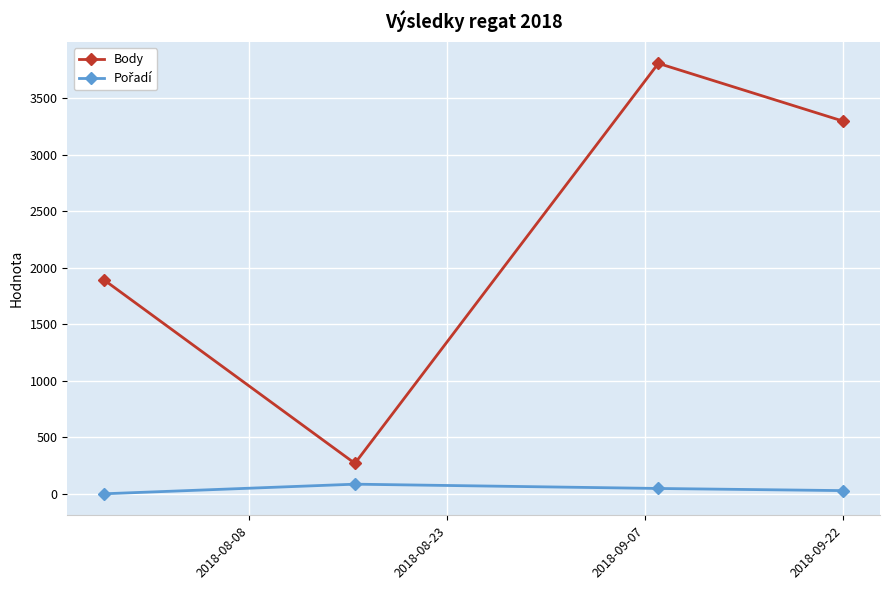

Which series has the largest total across all categories?

Body